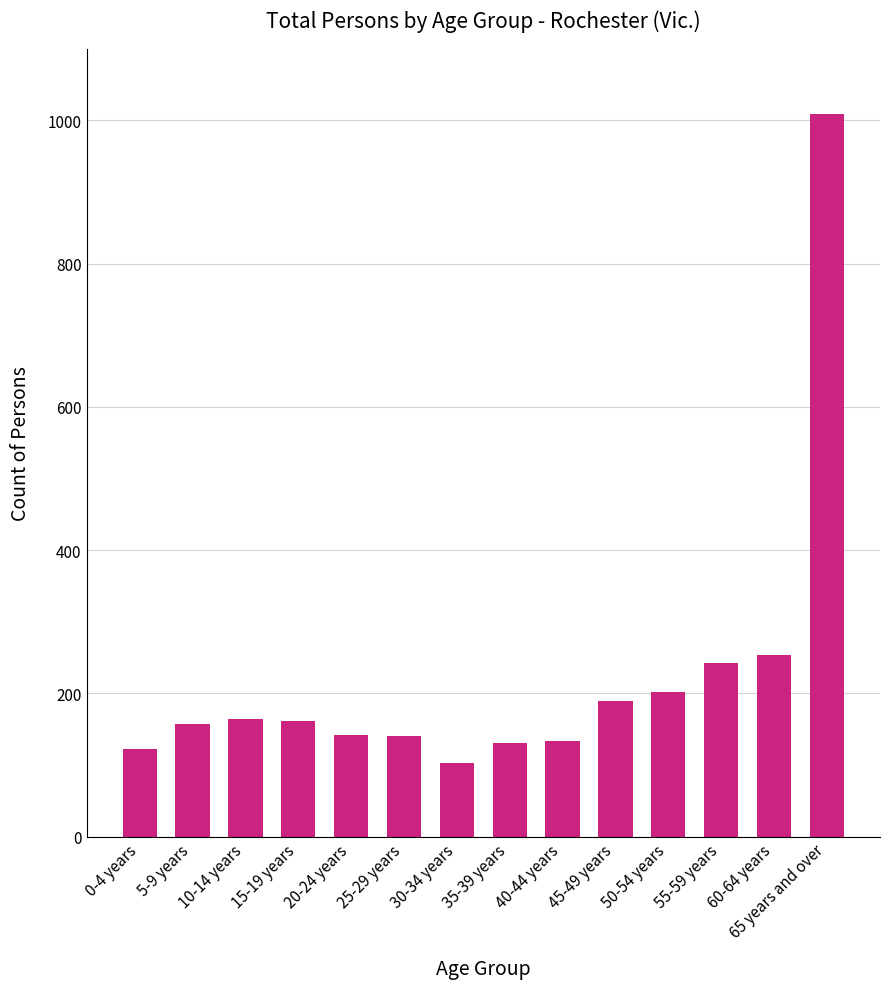

What is the maximum value shown in the chart?

1009